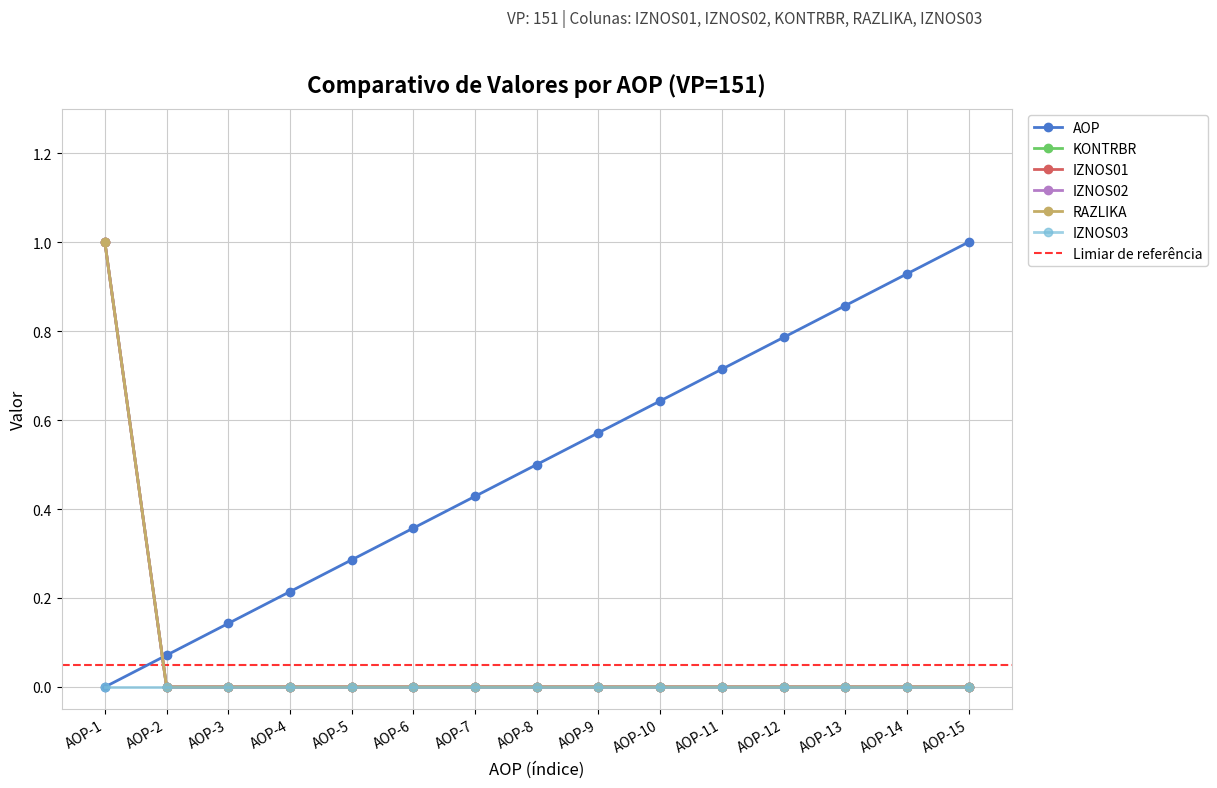

True or false: IZNOS01 has more than 2 interior local peaks.

False